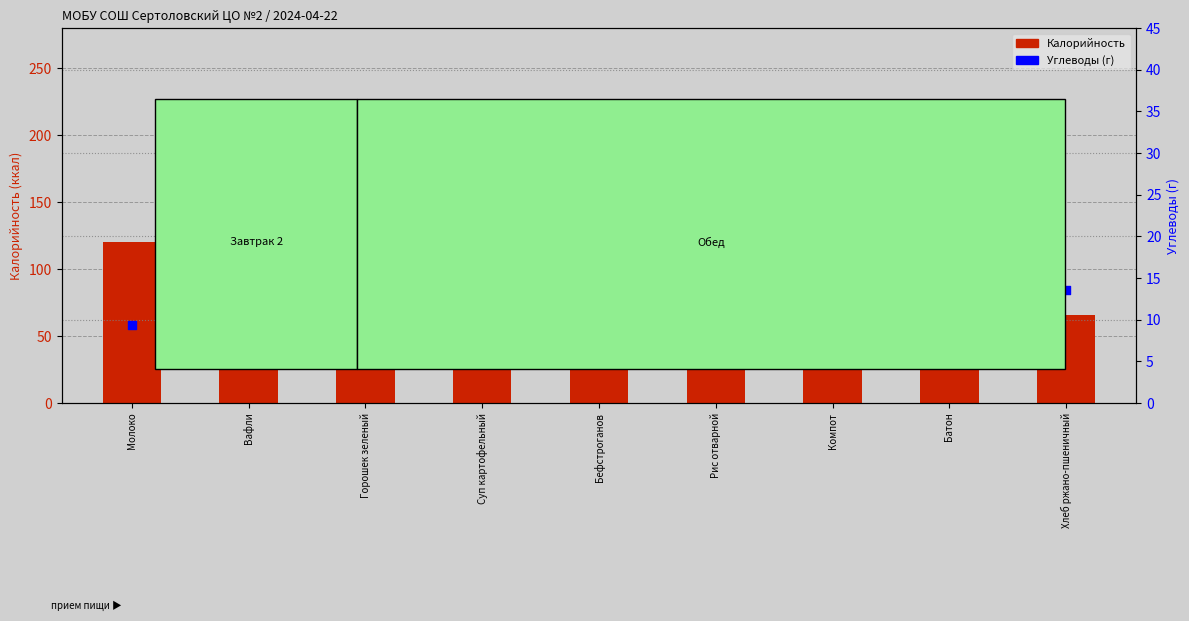

Which series contains the lowest Y value?

Углеводы (г)